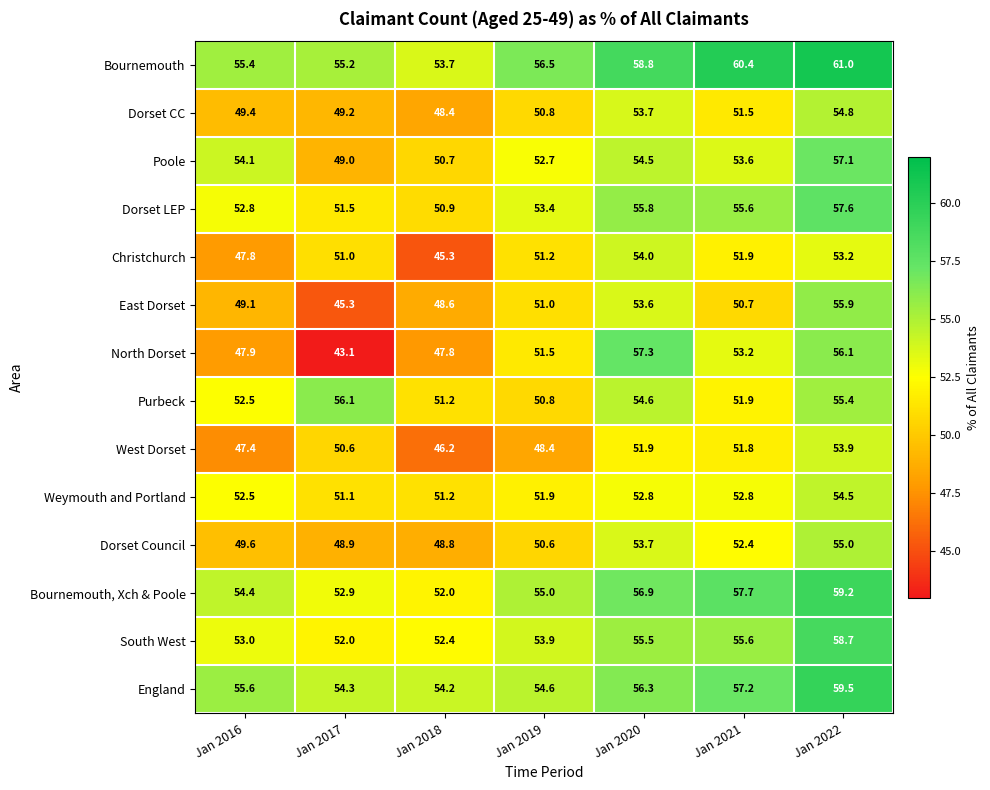

Where does the Bournemouth series first go above 56?

Jan 2019